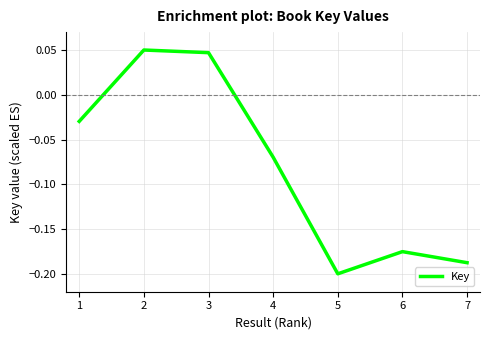

Which category has the lowest value across all series?

5